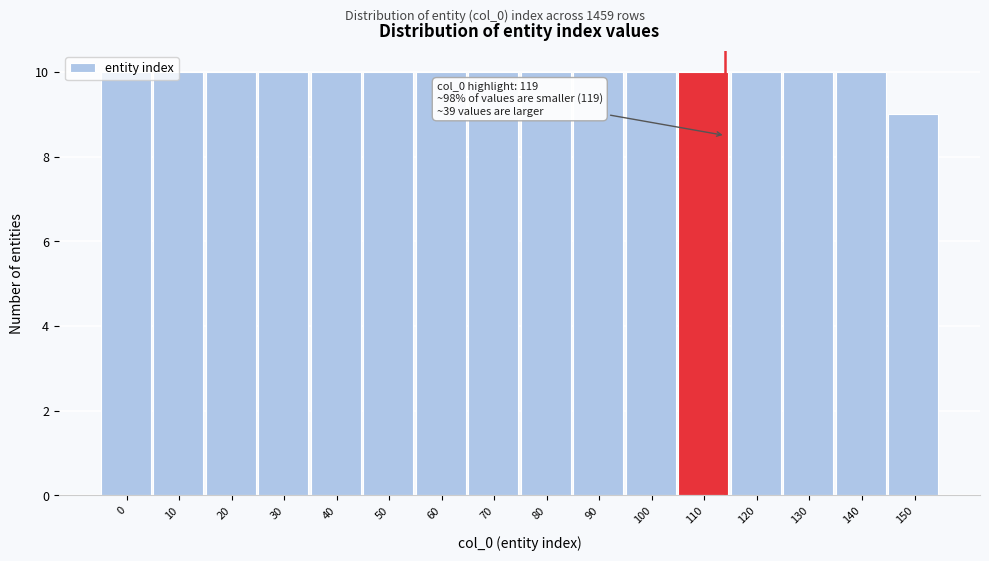

What is the value of the 13th bar from the left?

10